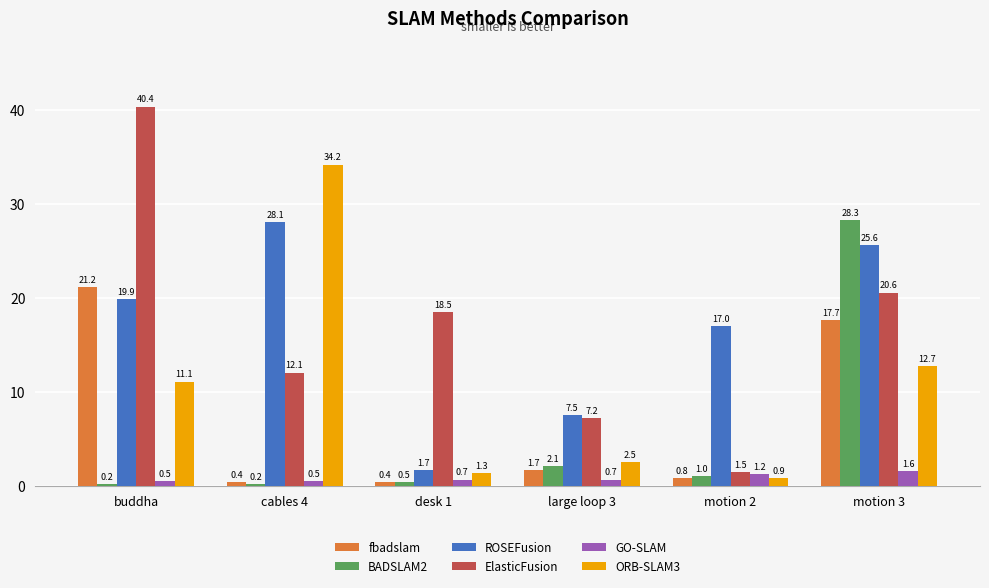

Where does the BADSLAM2 series first go above 1?

large loop 3